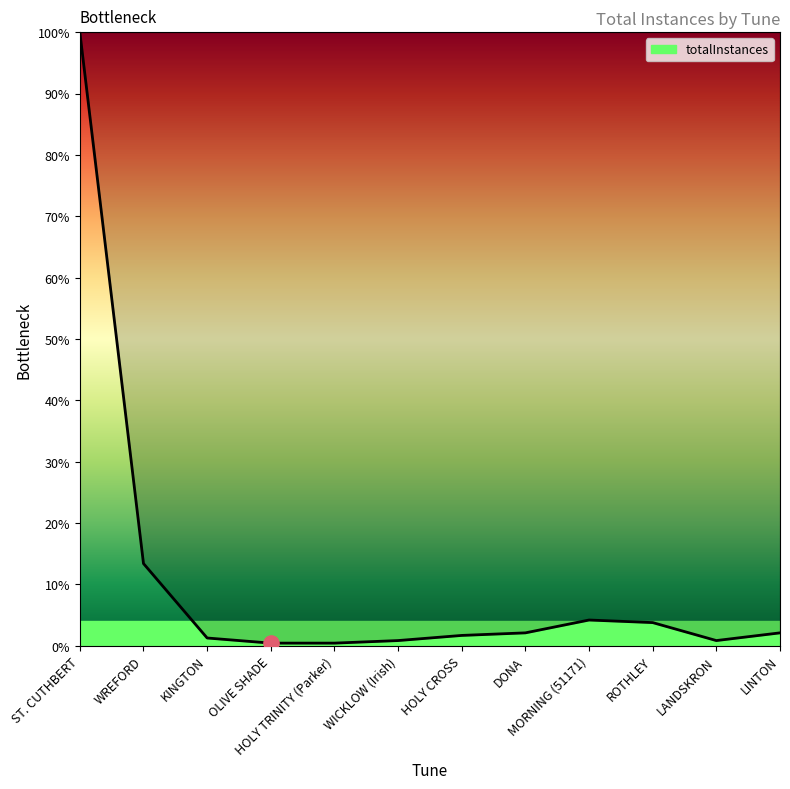

What is the change in value from KINGTON to WICKLOW (Irish)?

-0.4